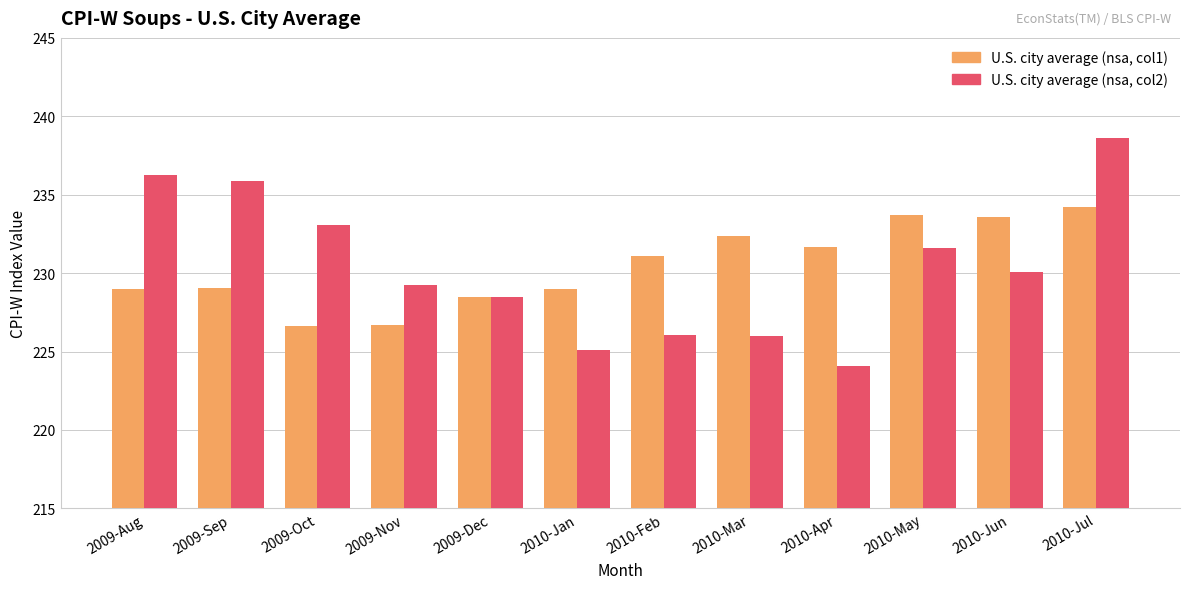

What is the label of the 8th bar from the right?

2009-Dec